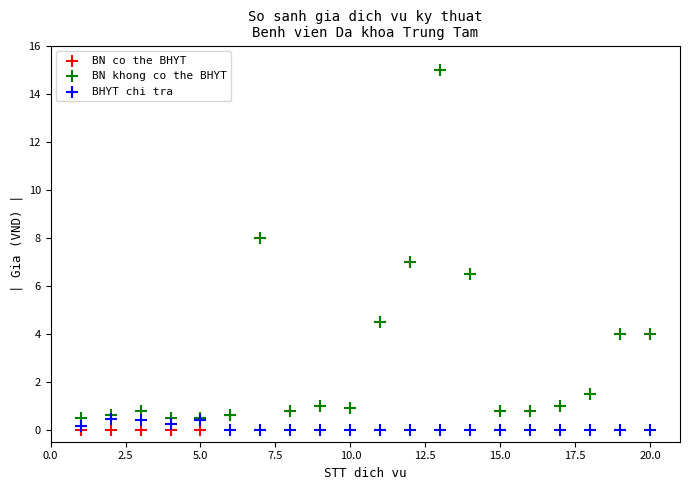

What are all the series names shown in the legend?

BN co the BHYT, BN khong co the BHYT, BHYT chi tra